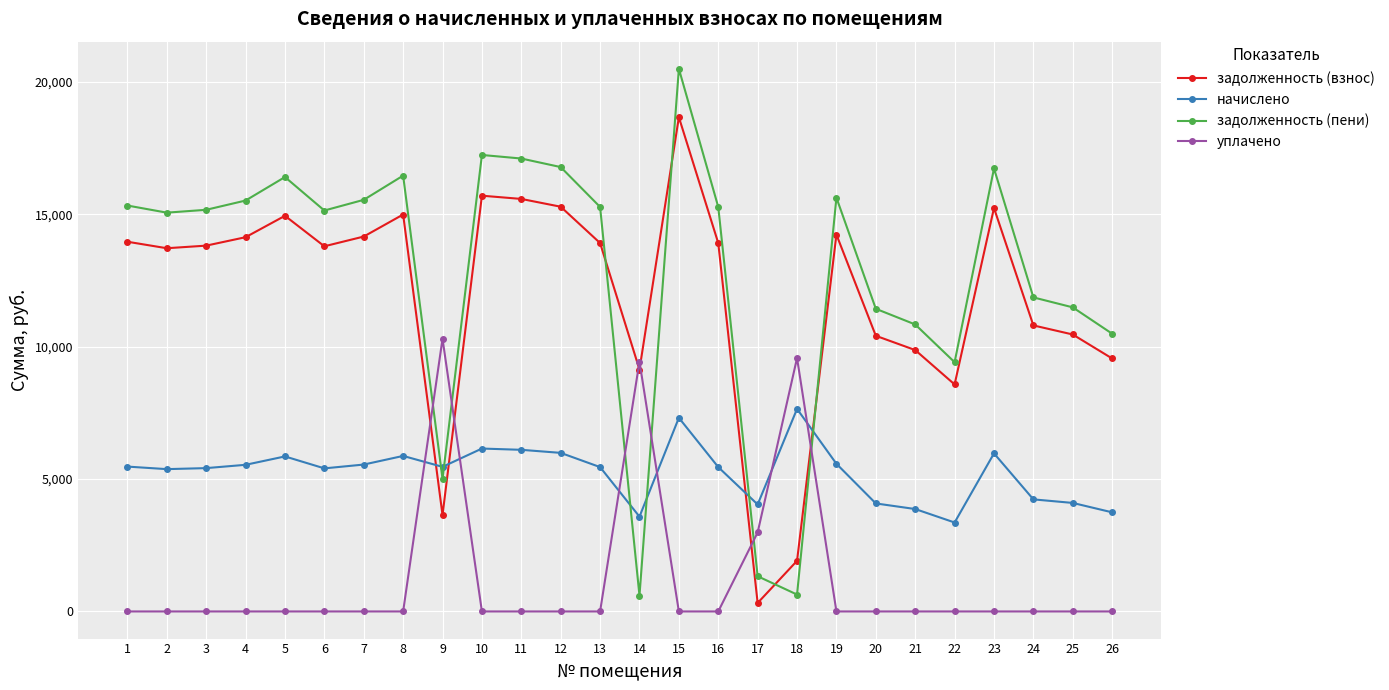

What is the spread (max minus min) of values at 13?

15279.8